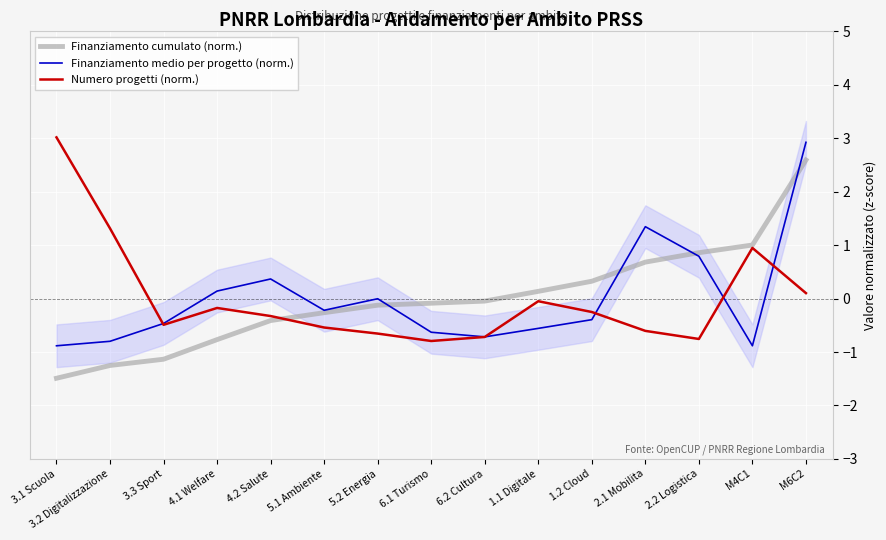

What is the greatest value displayed?

3.0